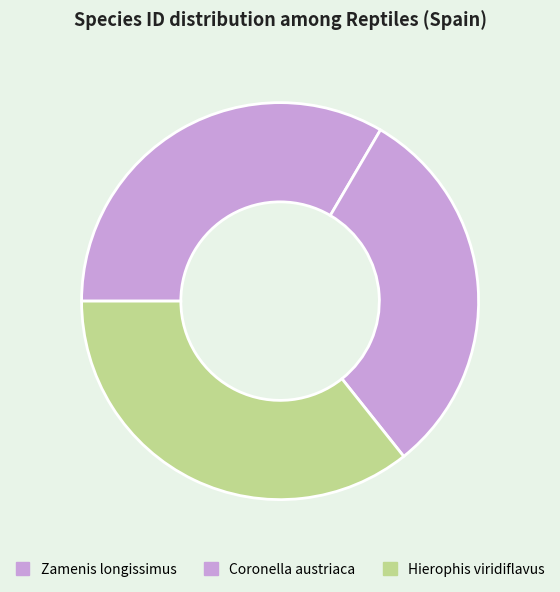

Is the sum of Zamenis longissimus and Coronella austriaca greater than half?

Yes